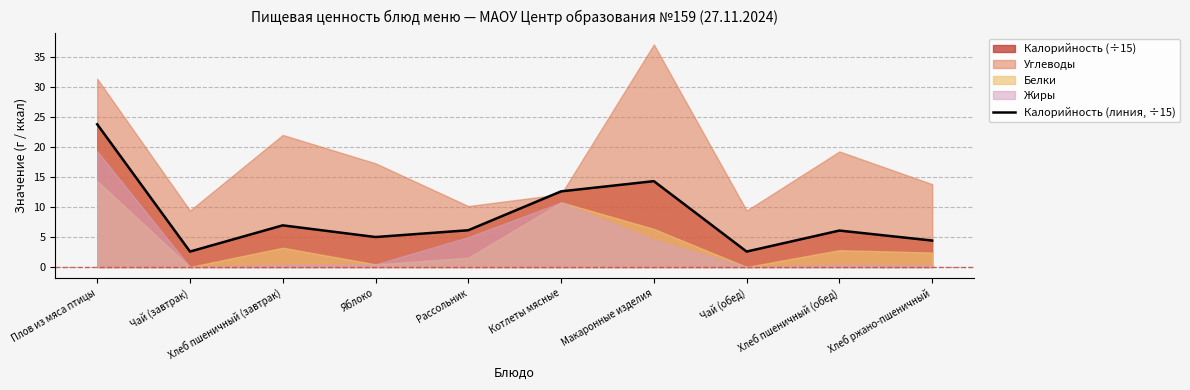

What is the difference between the maximum and minimum values?

21.2